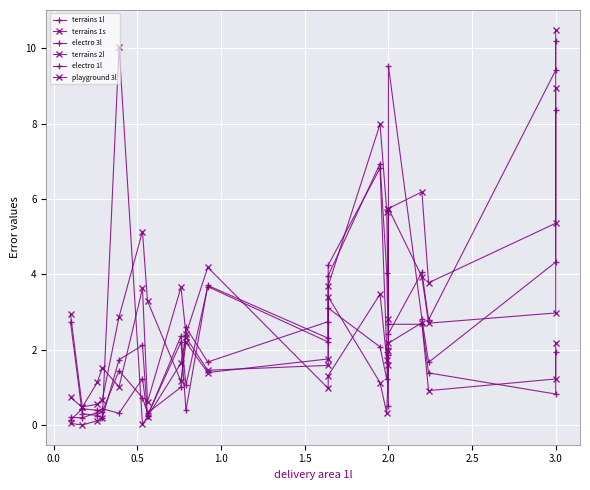

List the series in order of their peak value, highest first.

terrains 2l, electro 3l, terrains 1s, electro 1l, playground 3l, terrains 1l